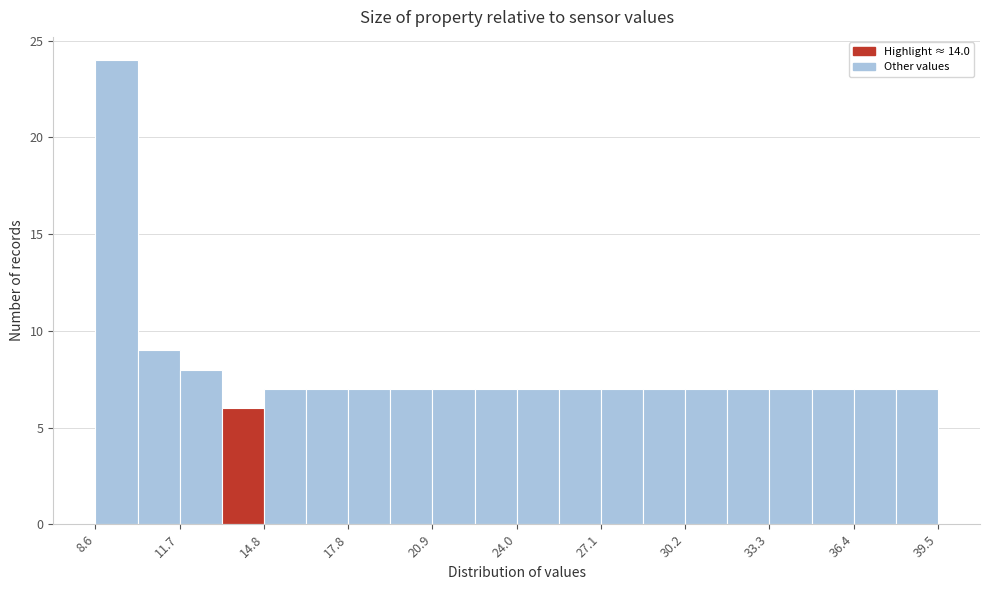

Read against the x-axis, roughly where is the centre of the tallest bar?

9.5